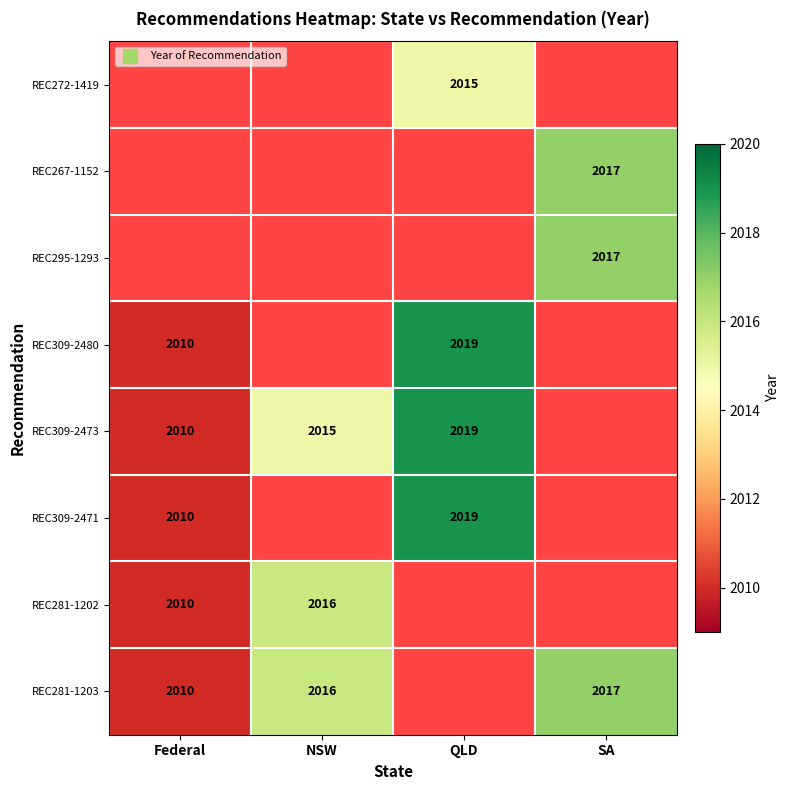

True or false: REC309-2480 has a value of 2010 at Federal.

True